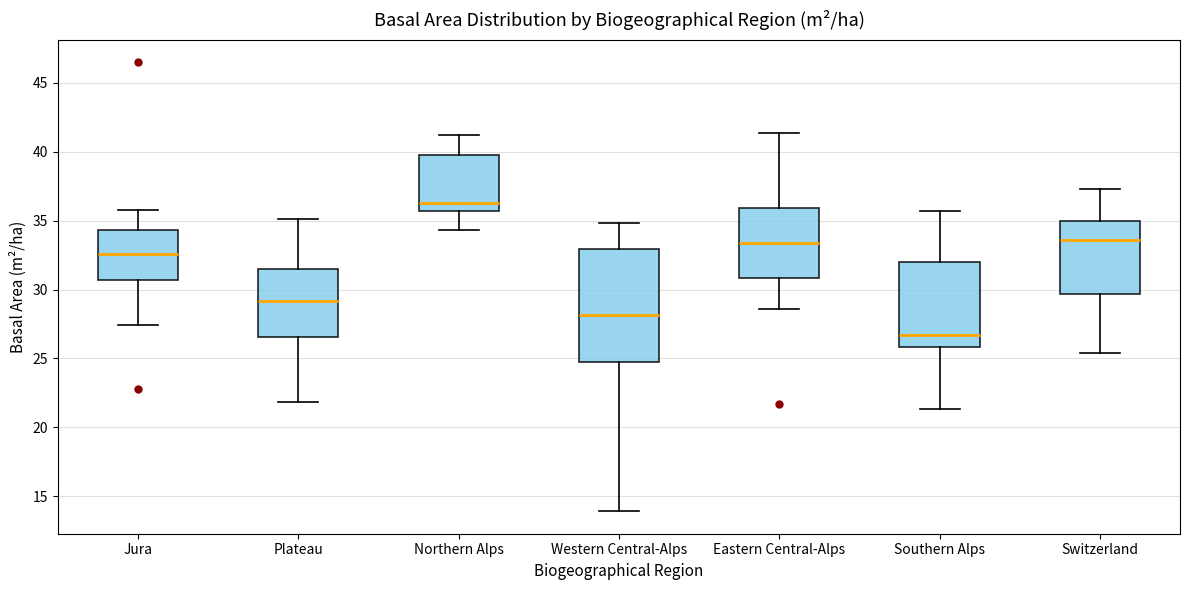

Where is the upper edge of the box for Switzerland on the y-axis? The values are not printed on the chart, so give them approximately, as read against the axis.

35.0